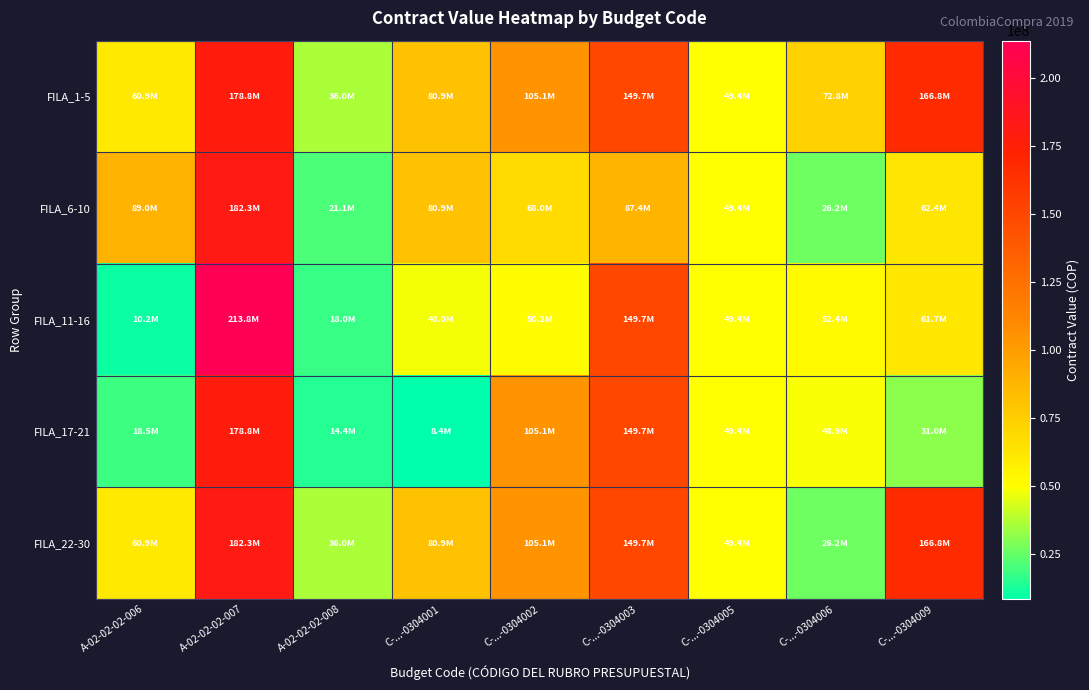

How many data points does each series have?

9